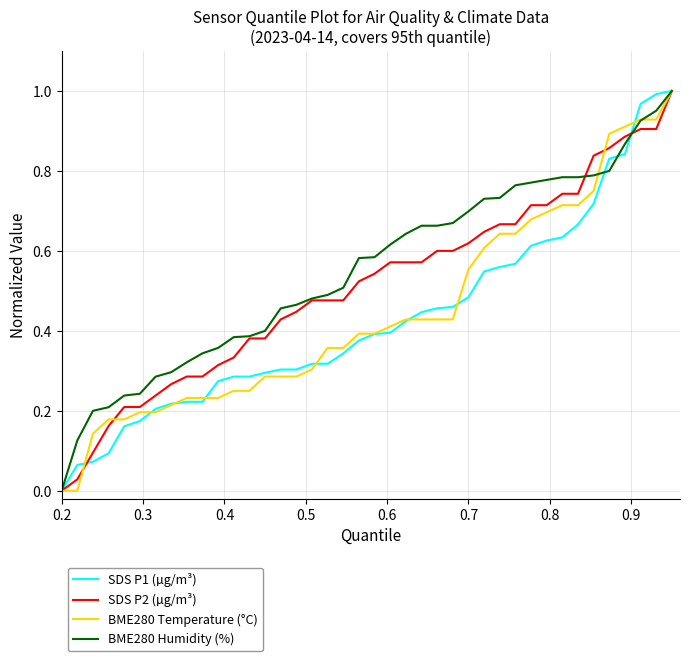

Where is BME280 Humidity (%) nearest to the value 0?

0.2